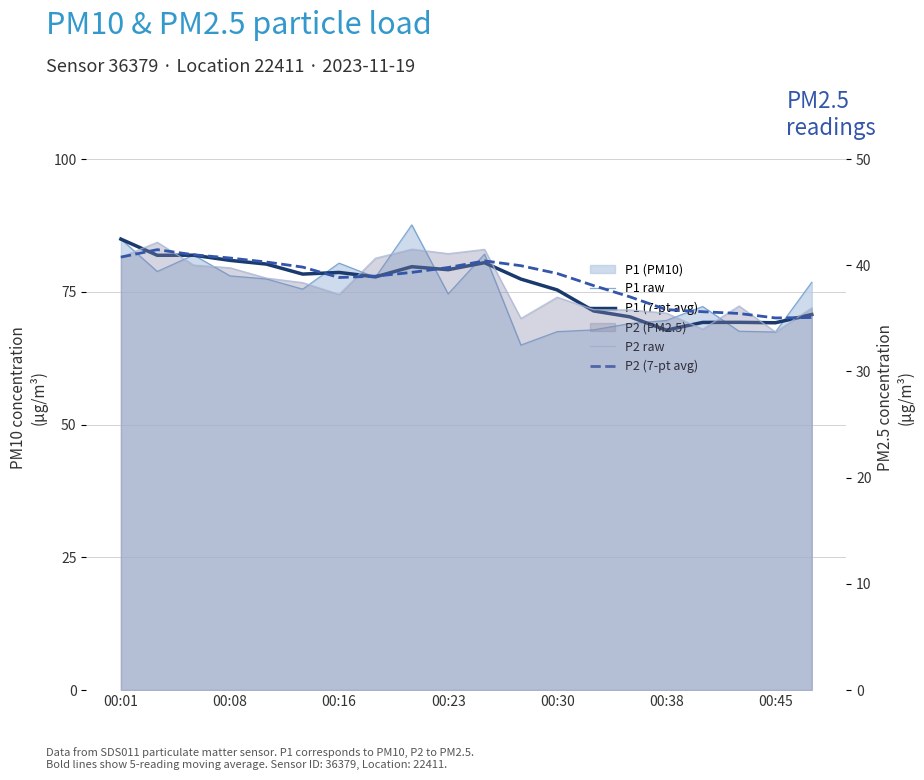

How many data points in P2 raw are above 38?

10